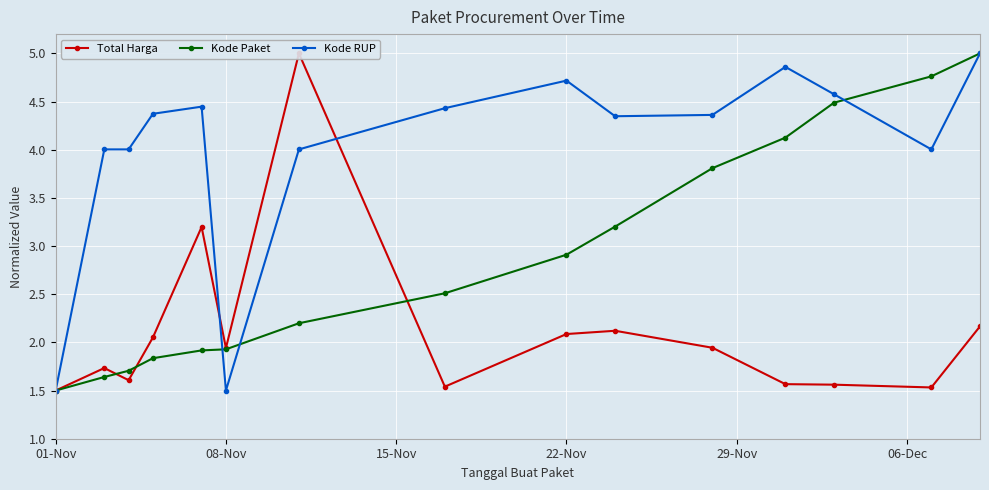

How many intersections are there between Total Harga and Kode Paket?

3